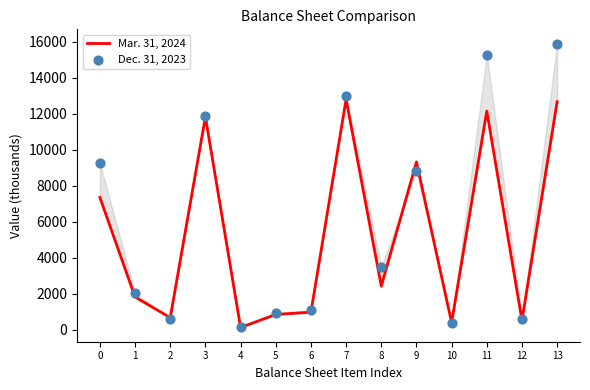

Which series contains the highest Y value?

Dec. 31, 2023